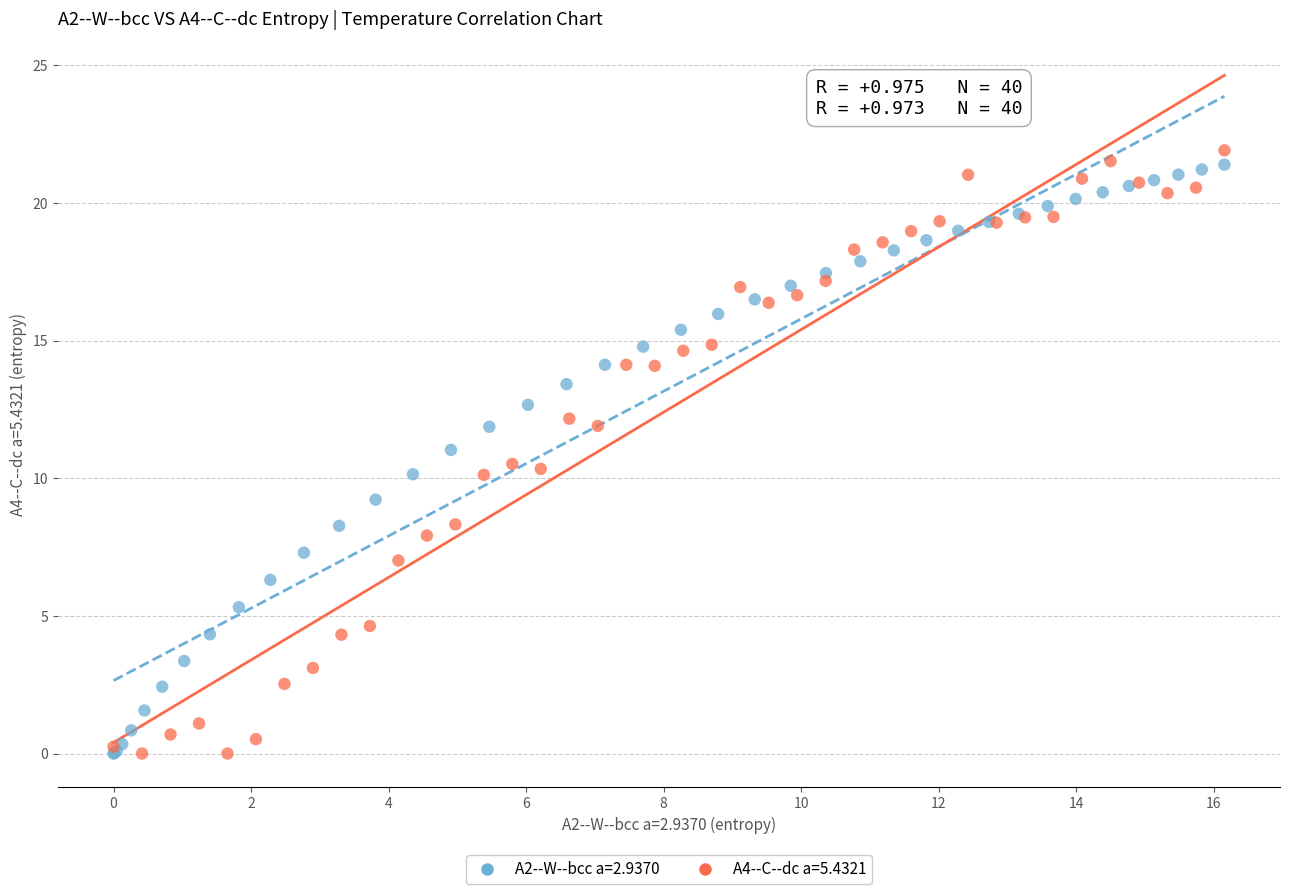

What are all the series names shown in the legend?

A2--W--bcc a=2.9370, A4--C--dc a=5.4321